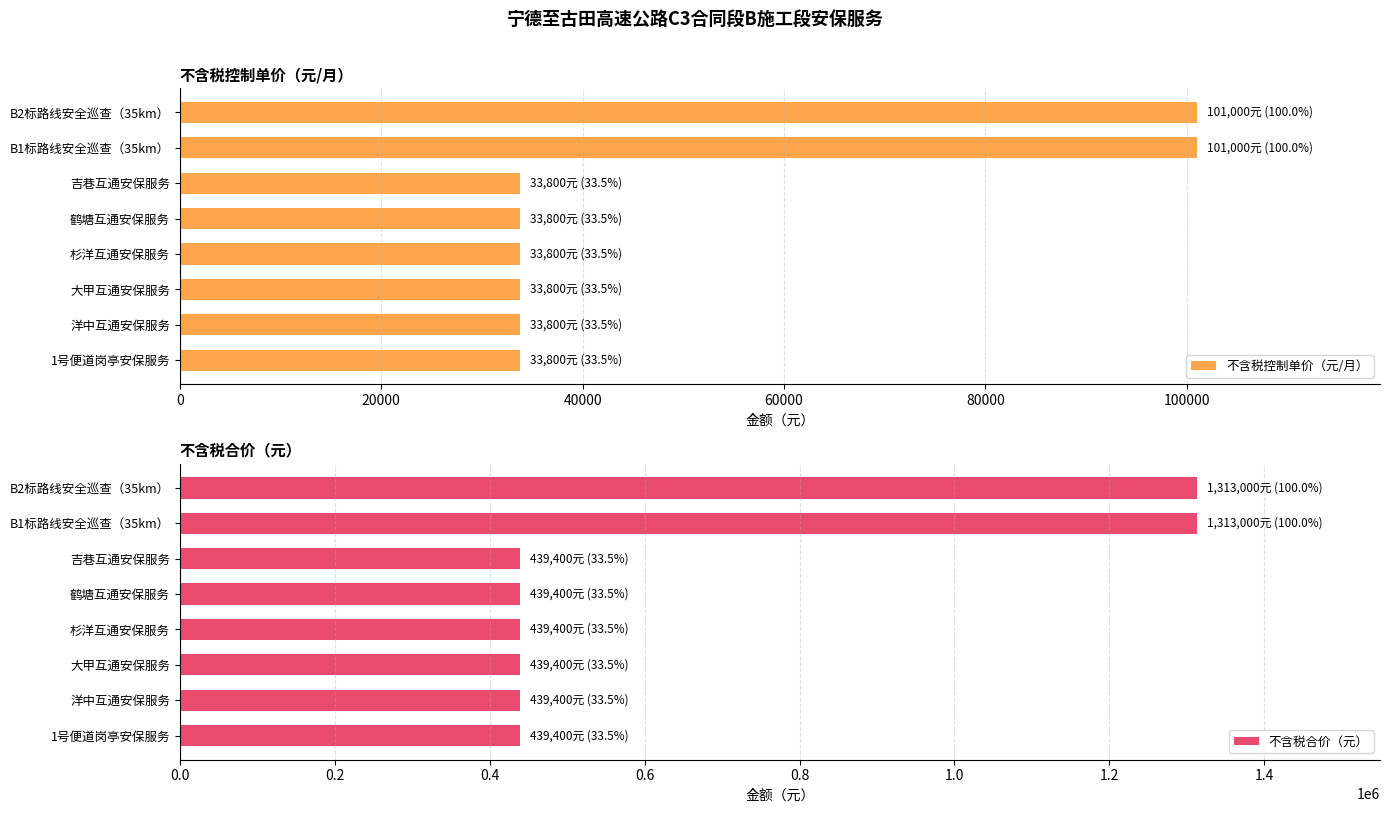

Which series has the largest total across all categories?

不含税合价（元）